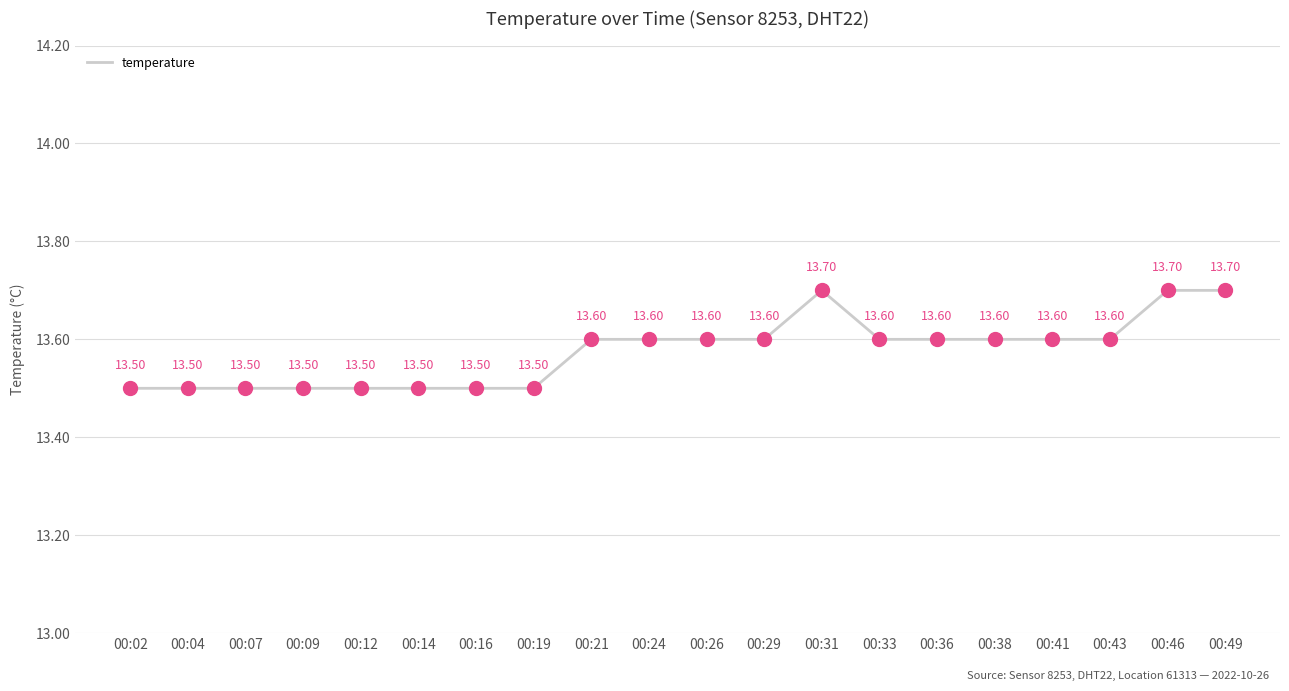

Which has a higher value, 00:19 or 00:33?

00:33